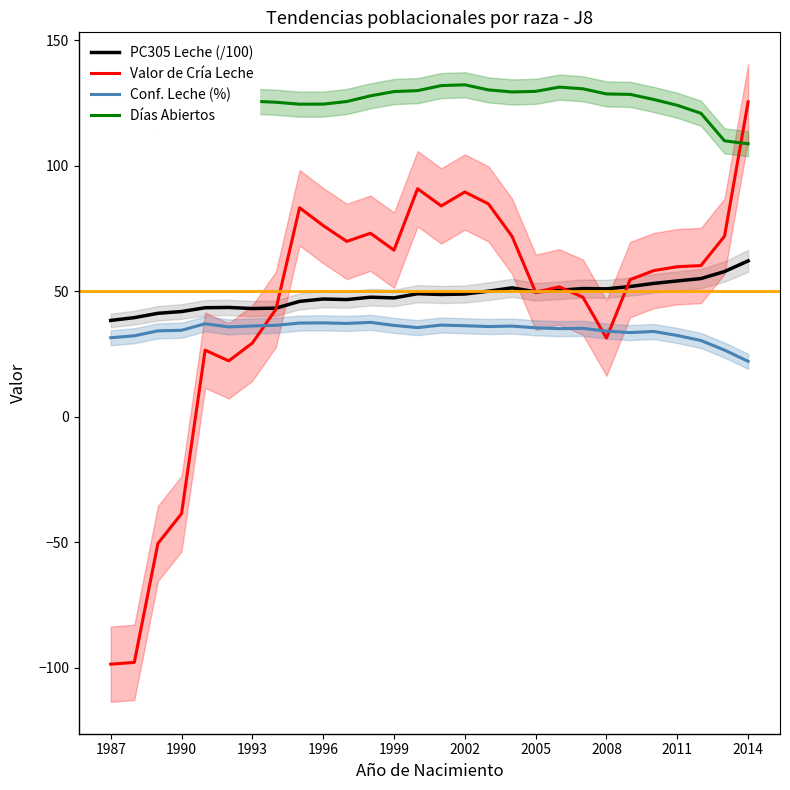

True or false: PC305 Leche (/100) and Días Abiertos cross at least once.

False